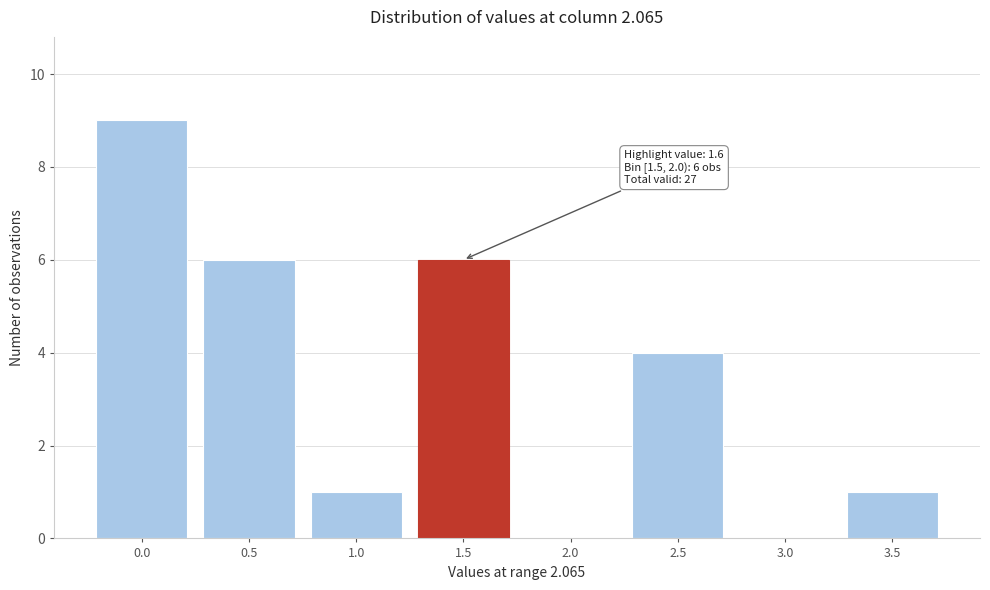

Reading right to left, extract all data points from this chart.

3.5=1	3.0=0	2.5=4	2.0=0	1.5=6	1.0=1	0.5=6	0.0=9